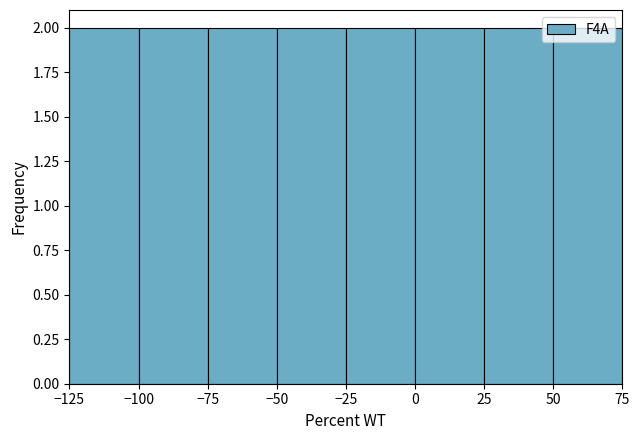

What is the height of the bar covering -125 to -100 on the x-axis? The values are not printed on the chart, so give them approximately, as read against the axis.

2